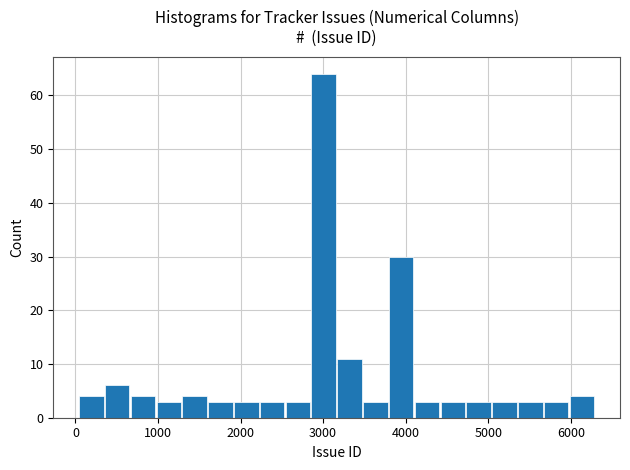

Around what value on the x-axis is the tallest bar? Give the approximate position of its centre, as read against the axis.

3000